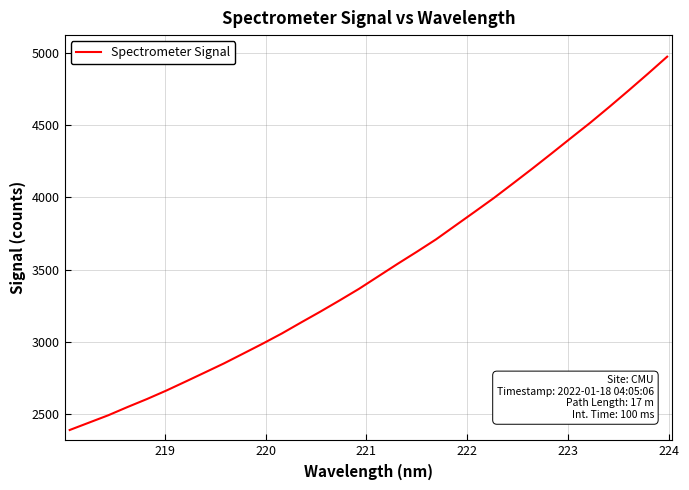

What is the minimum value shown in the chart?

2389.8